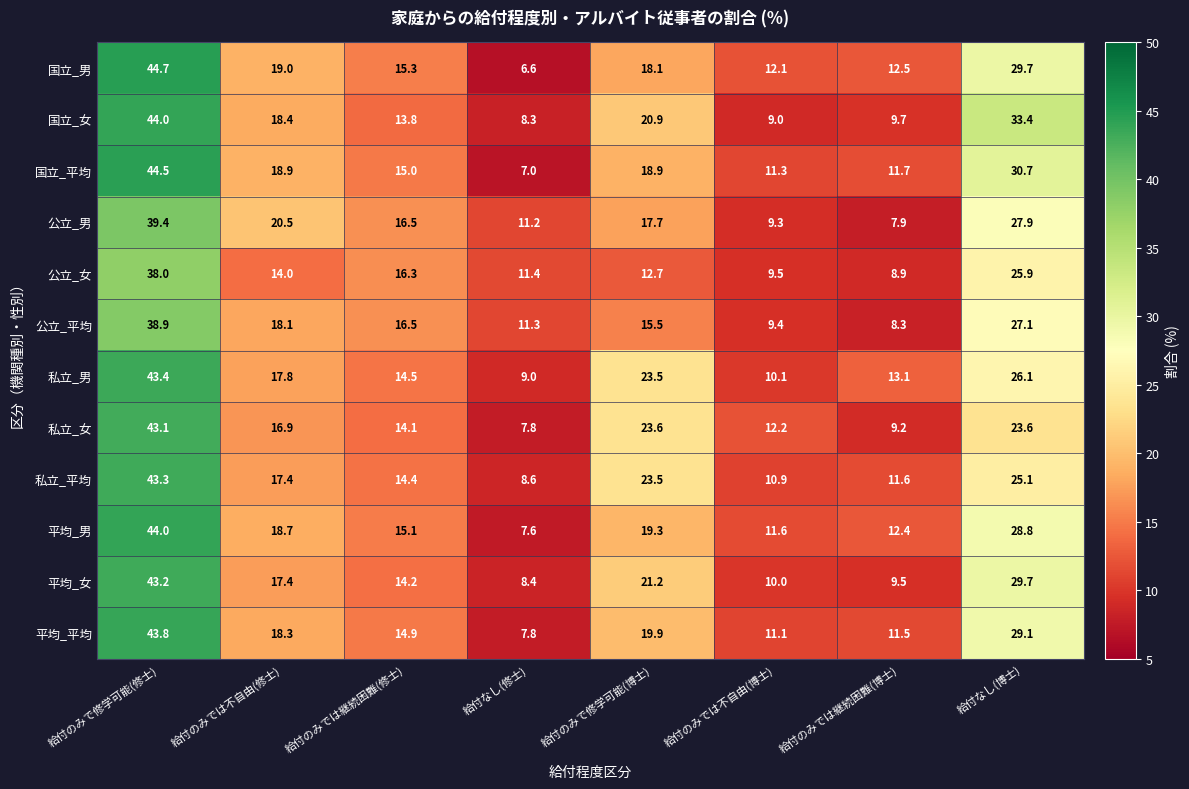

Which series has the largest range (max minus min)?

国立_男